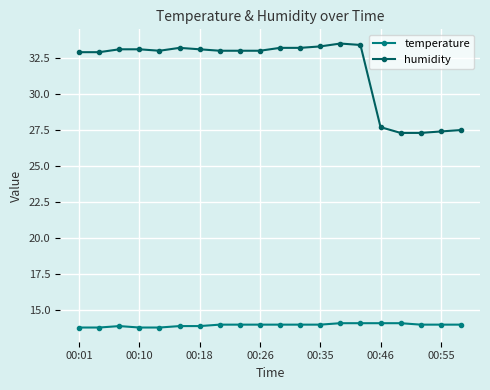

Reading right to left, what are all the values shown in this chart?

temperature: 14.0	14.0	14.0	14.1	14.1	14.1	14.1	14.0	14.0	14.0	14.0	14.0	14.0	13.9	13.9	13.8	13.8	13.9	13.8	13.8
humidity: 27.5	27.4	27.3	27.3	27.7	33.4	33.5	33.3	33.2	33.2	33.0	33.0	33.0	33.1	33.2	33.0	33.1	33.1	32.9	32.9